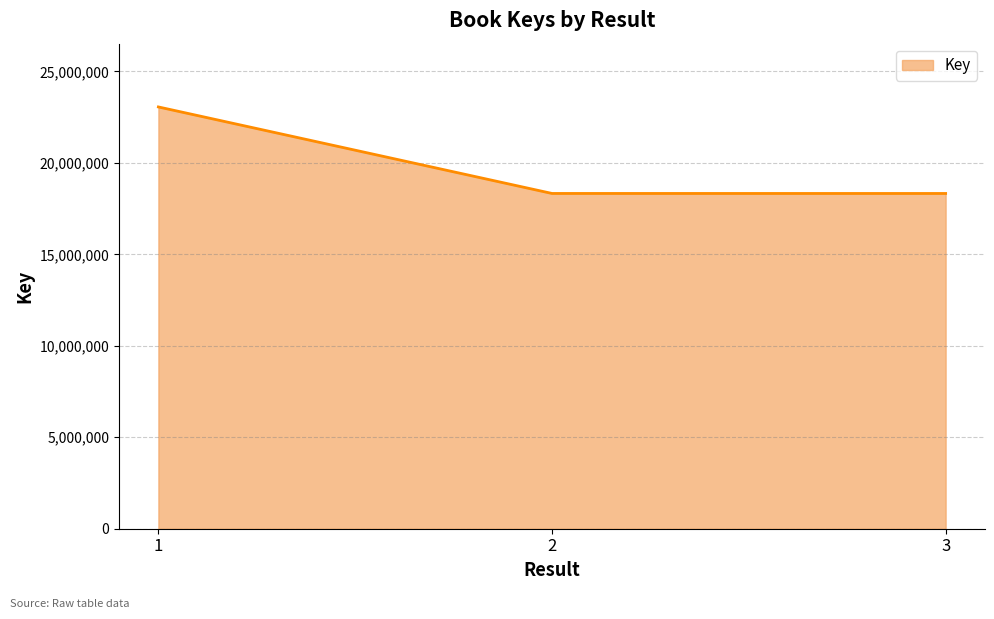

What is the minimum value shown in the chart?

18325763